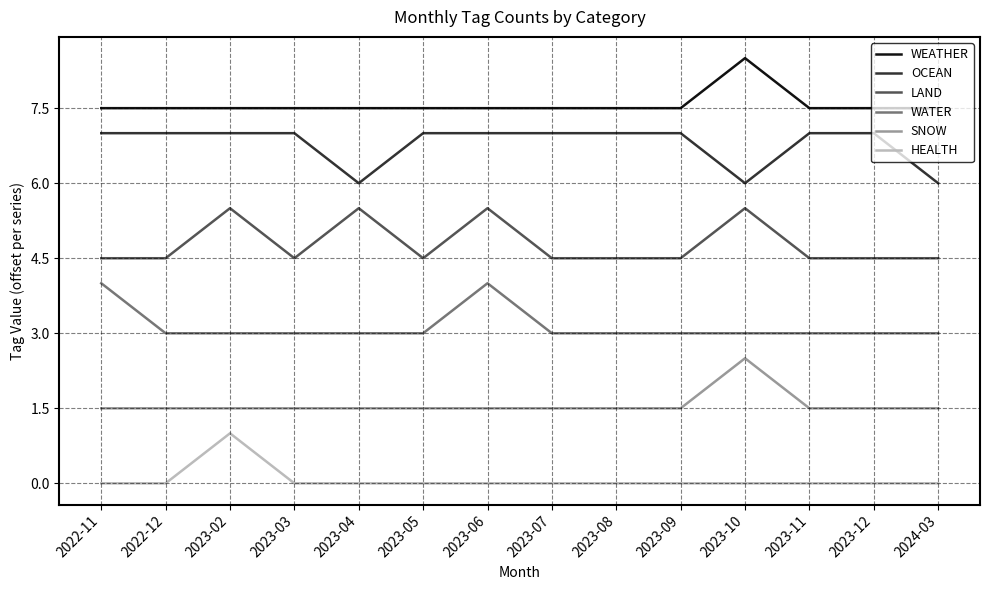

True or false: WATER and LAND cross at least once.

False